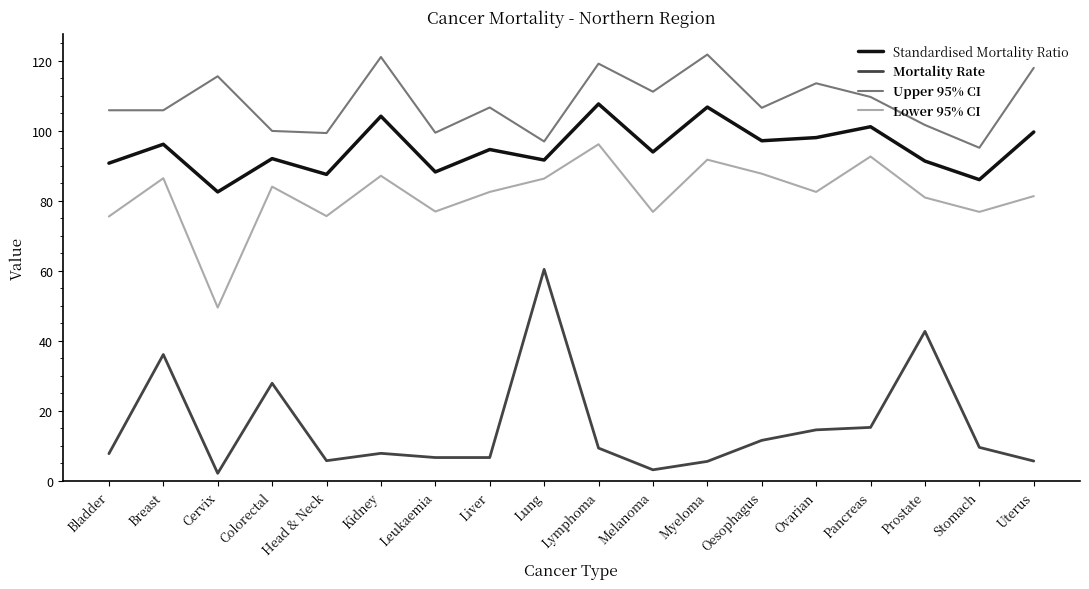

What position from the left is Oesophagus?

13